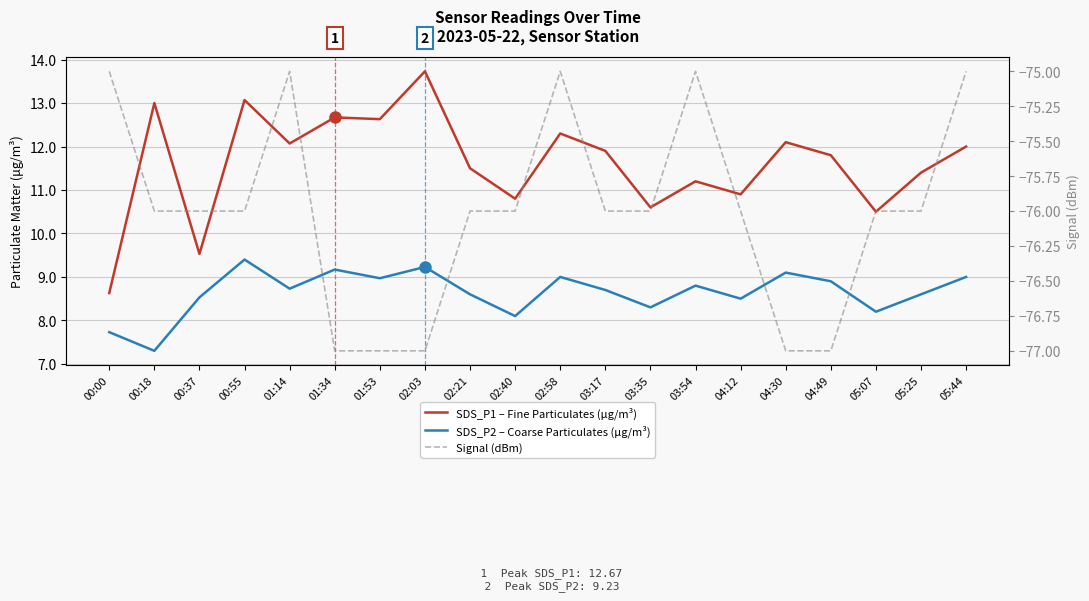

Reading left to right, extract all data points from this chart.

SDS_P1 – Fine Particulates (μg/m³): 00:00=8.6	00:18=13.0	00:37=9.5	00:55=13.1	01:14=12.1	01:34=12.7	01:53=12.6	02:03=13.7	02:21=11.5	02:40=10.8	02:58=12.3	03:17=11.9	03:35=10.6	03:54=11.2	04:12=10.9	04:30=12.1	04:49=11.8	05:07=10.5	05:25=11.4	05:44=12.0
SDS_P2 – Coarse Particulates (μg/m³): 00:00=7.7	00:18=7.3	00:37=8.5	00:55=9.4	01:14=8.7	01:34=9.2	01:53=9.0	02:03=9.2	02:21=8.6	02:40=8.1	02:58=9.0	03:17=8.7	03:35=8.3	03:54=8.8	04:12=8.5	04:30=9.1	04:49=8.9	05:07=8.2	05:25=8.6	05:44=9.0
Signal (dBm): 00:00=-75.0	00:18=-76.0	00:37=-76.0	00:55=-76.0	01:14=-75.0	01:34=-77.0	01:53=-77.0	02:03=-77.0	02:21=-76.0	02:40=-76.0	02:58=-75.0	03:17=-76.0	03:35=-76.0	03:54=-75.0	04:12=-76.0	04:30=-77.0	04:49=-77.0	05:07=-76.0	05:25=-76.0	05:44=-75.0